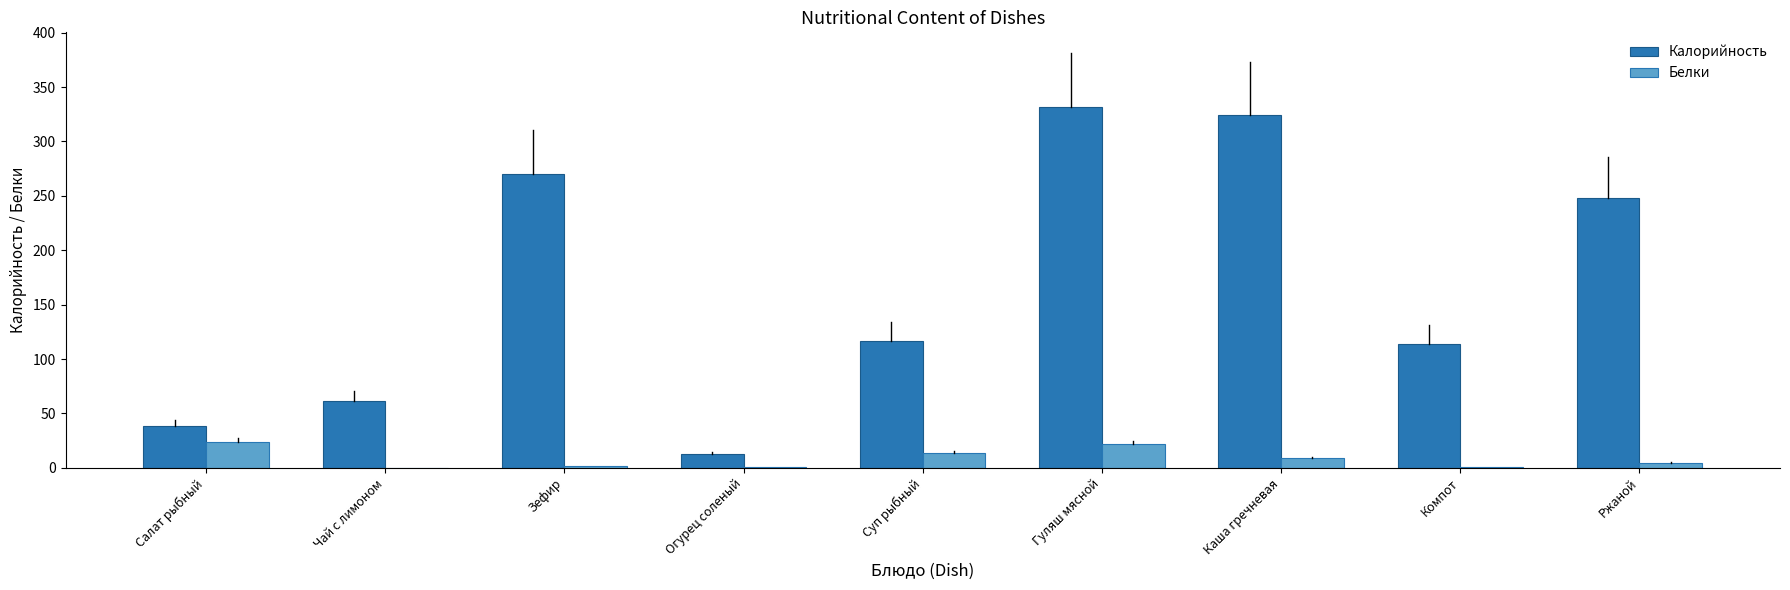

What is the sum of the Белки values at Компот and Каша гречневая?

9.3